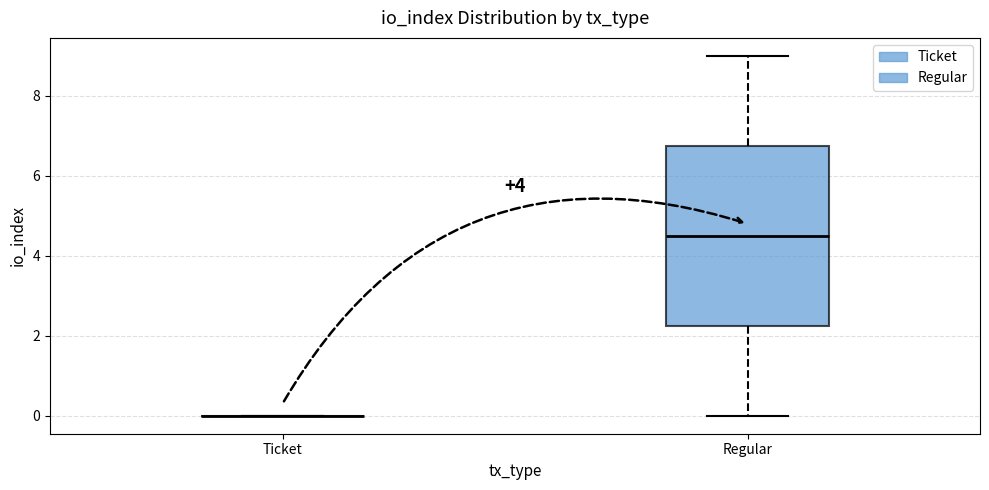

Reading left to right, read every box against the y-axis: the position of its median line, the range the box covers, and the ends of its whiskers. The values are not printed on the chart, so give them approximately, as read against the axis.

Ticket: box collapsed to a line at 0.0, whiskers 0.0 to 0.0
Regular: median 4.6, box 2.2 to 6.8, whiskers 0.0 to 9.0